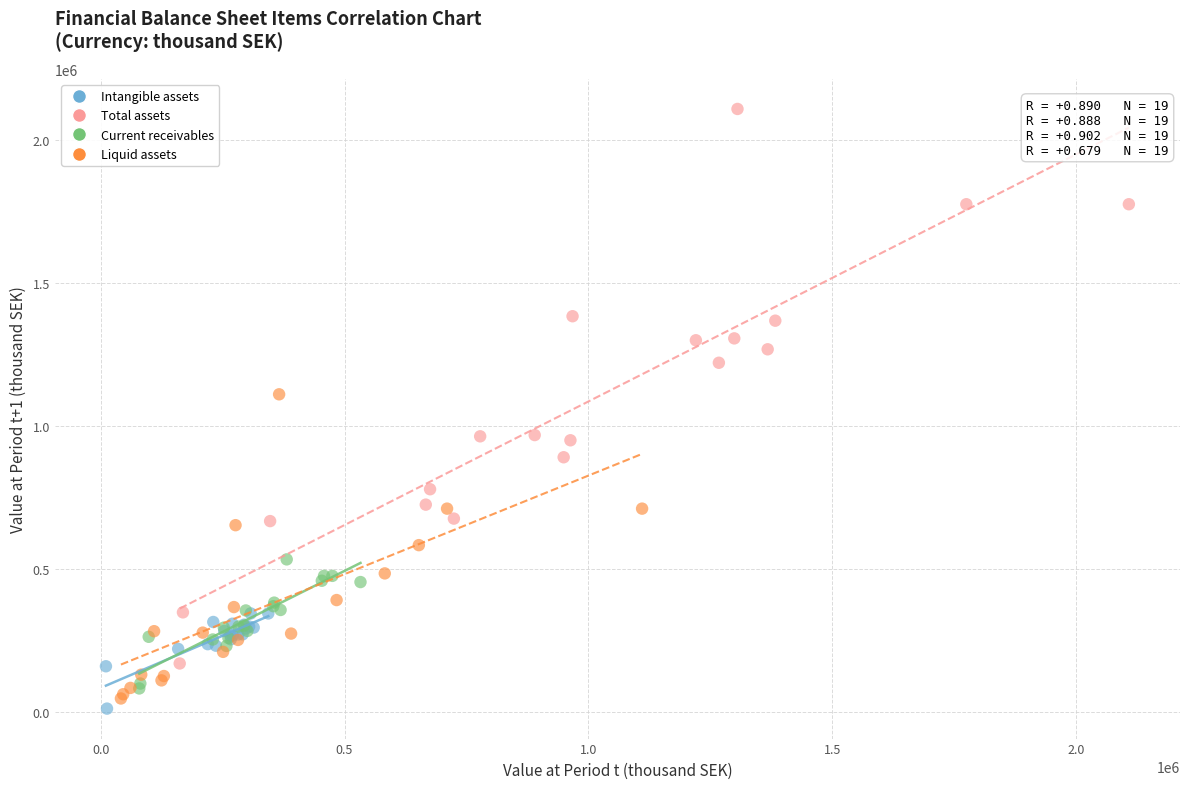

Which series has the widest spread of Y values?

Total assets